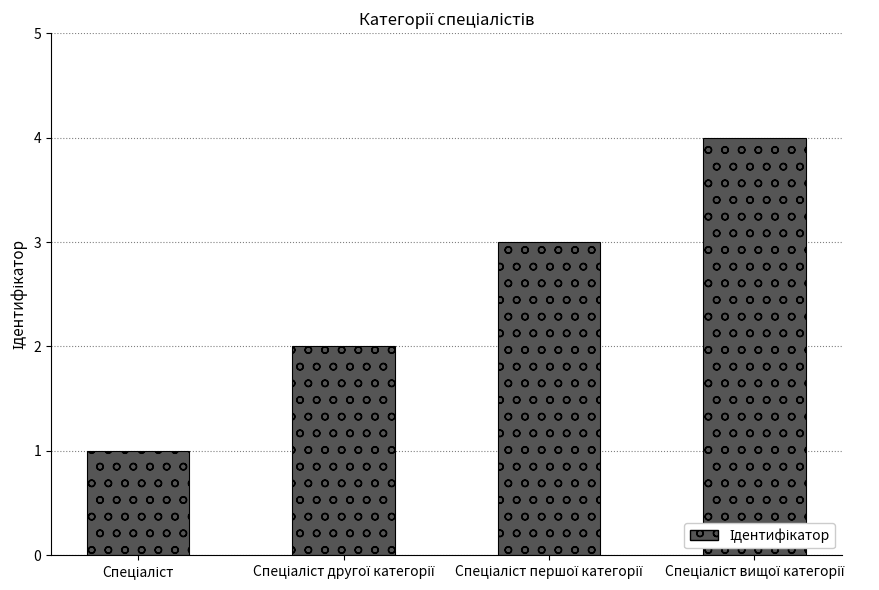

What is the difference between the maximum and minimum values?

3